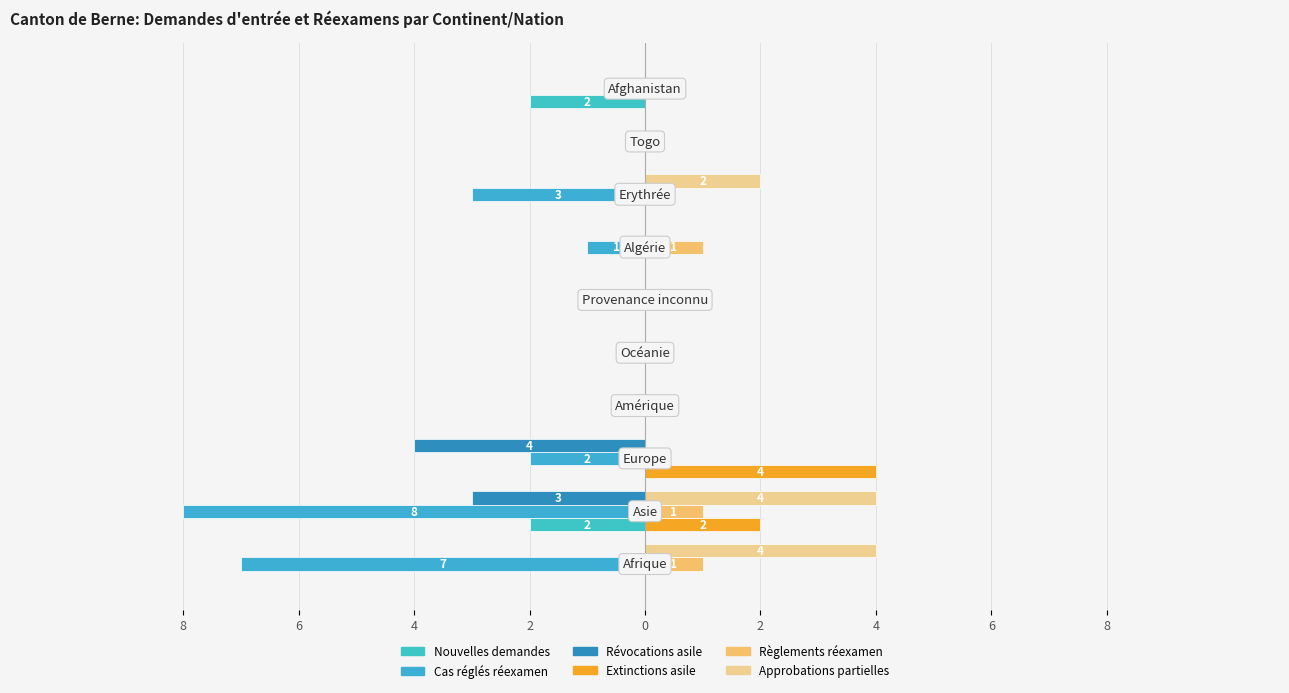

What is the label of the 1st bar from the left?

8